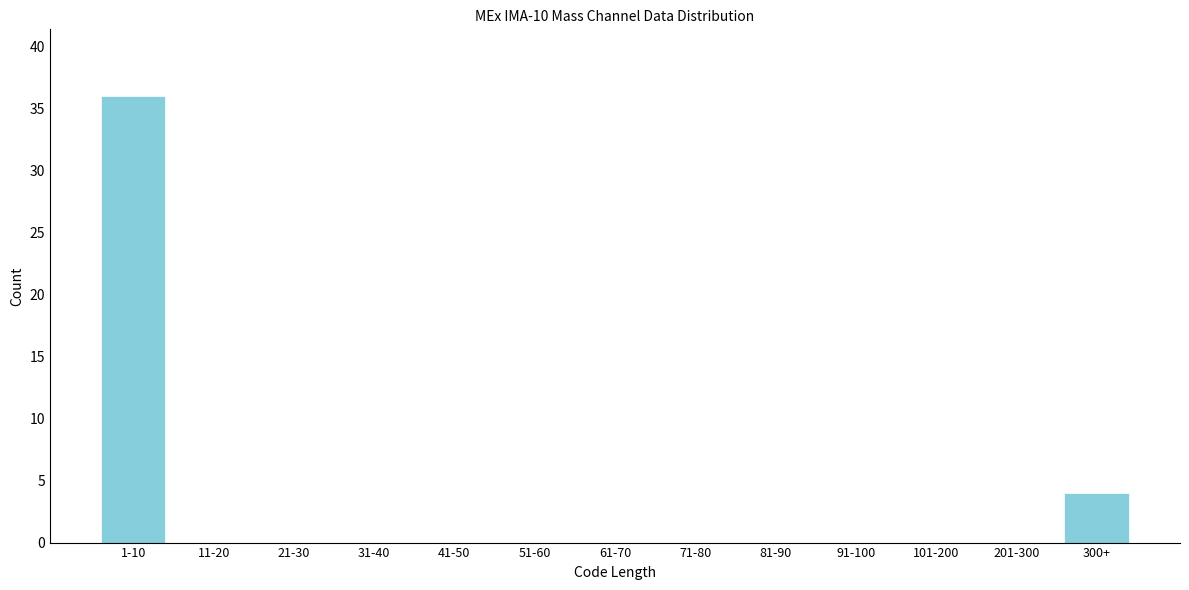

Reading left to right, extract all data points from this chart.

1-10=36	11-20=0	21-30=0	31-40=0	41-50=0	51-60=0	61-70=0	71-80=0	81-90=0	91-100=0	101-200=0	201-300=0	300+=4